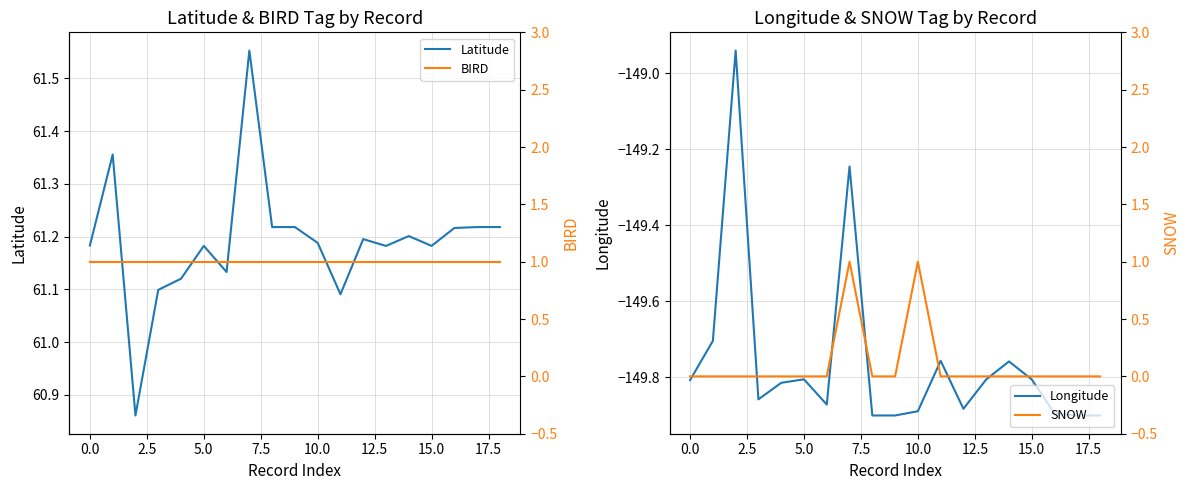

In Longitude, how many points are lower than both neighbors (excluding endpoints)?

3